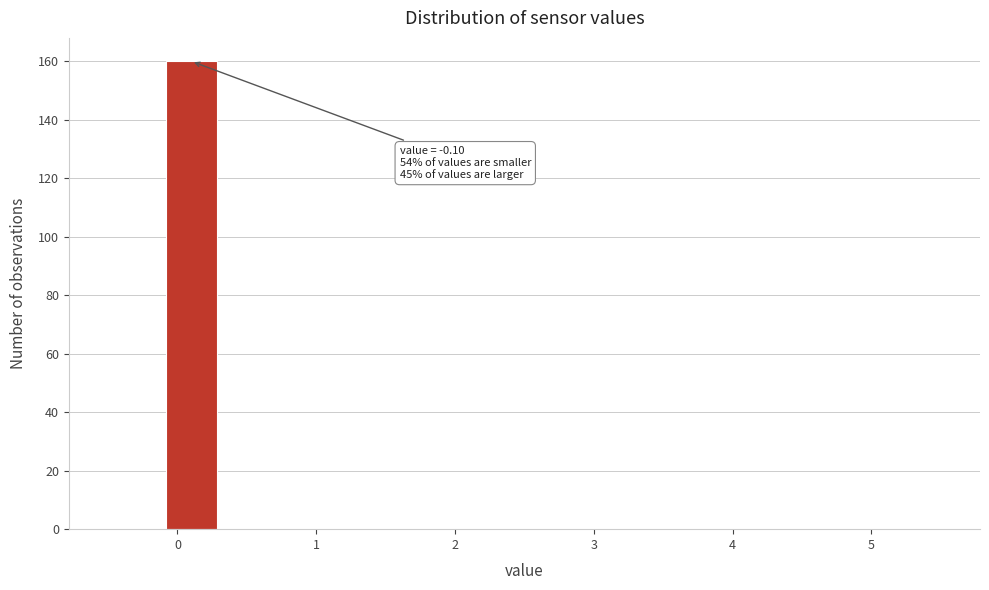

Over which range of the x-axis is the bar tallest?

-0.1 to 0.3